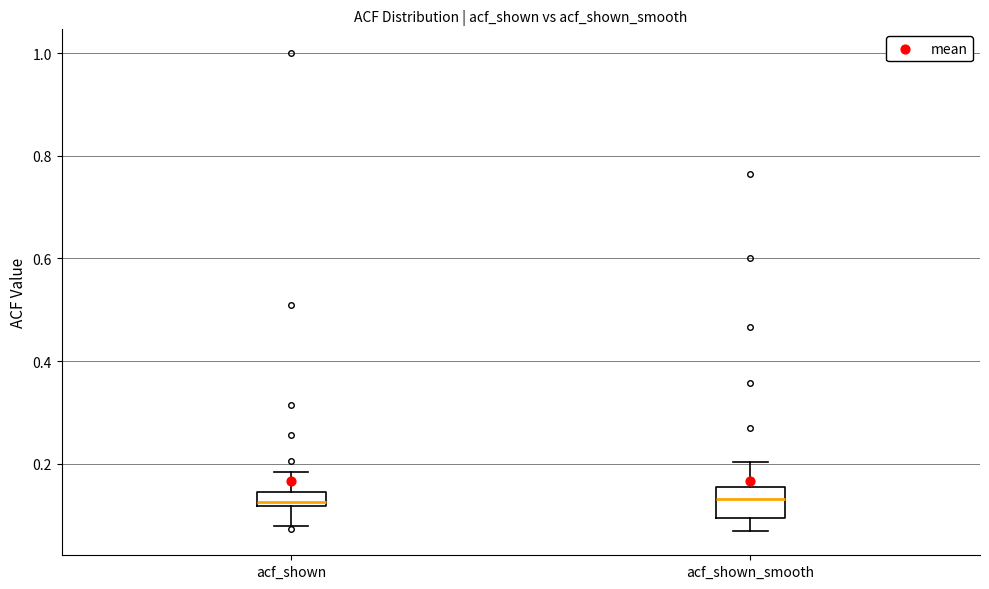

Where does the median line of the box for acf_shown_smooth sit on the y-axis? The values are not printed on the chart, so give them approximately, as read against the axis.

0.14